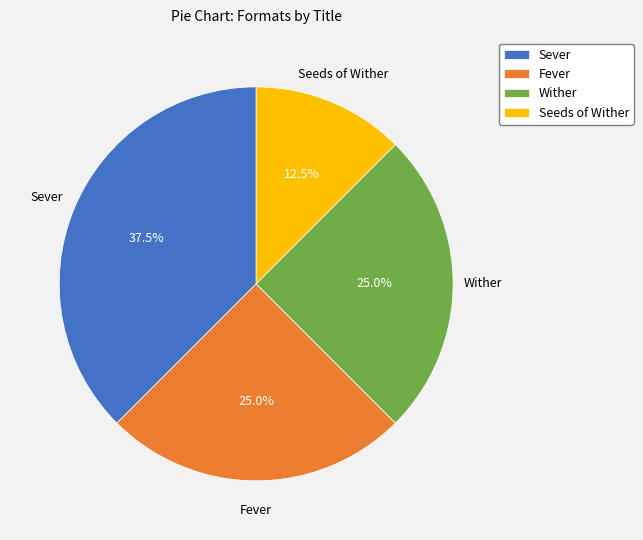

Is Sever the majority of the pie?

No